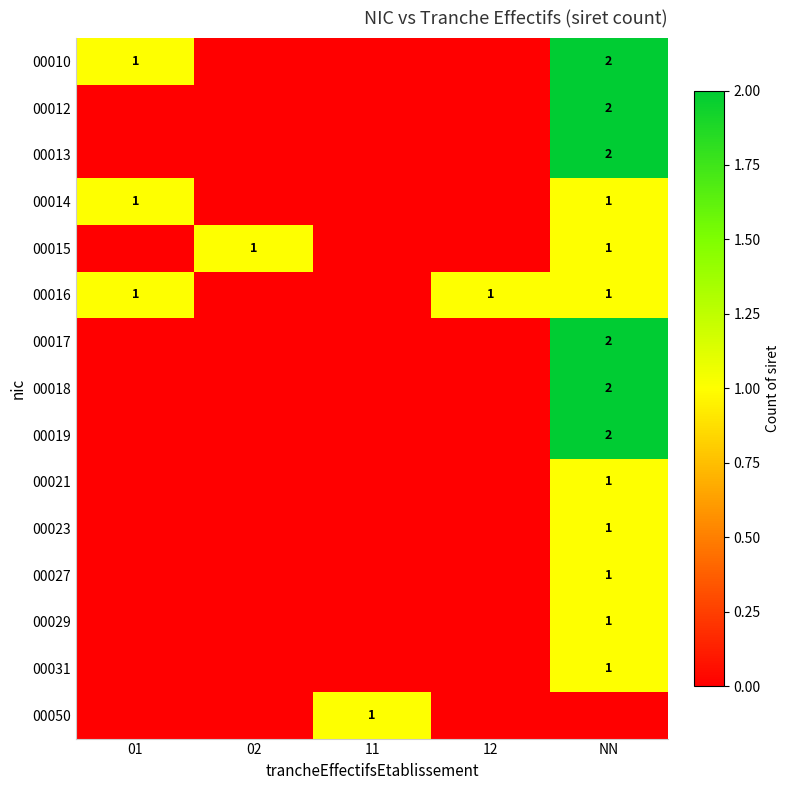

How many categories are shown in the chart?

5